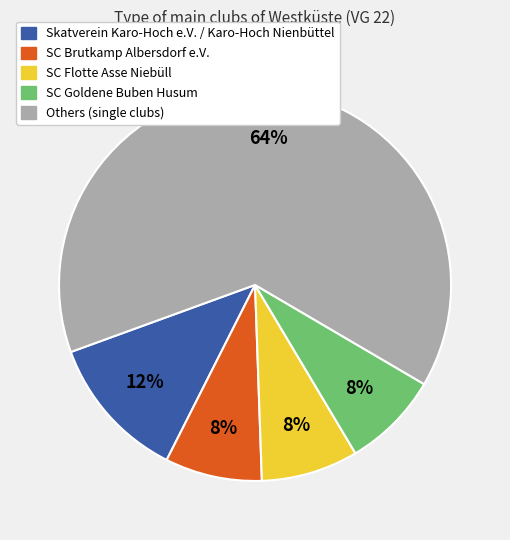

Does any single category account for the majority?

Yes